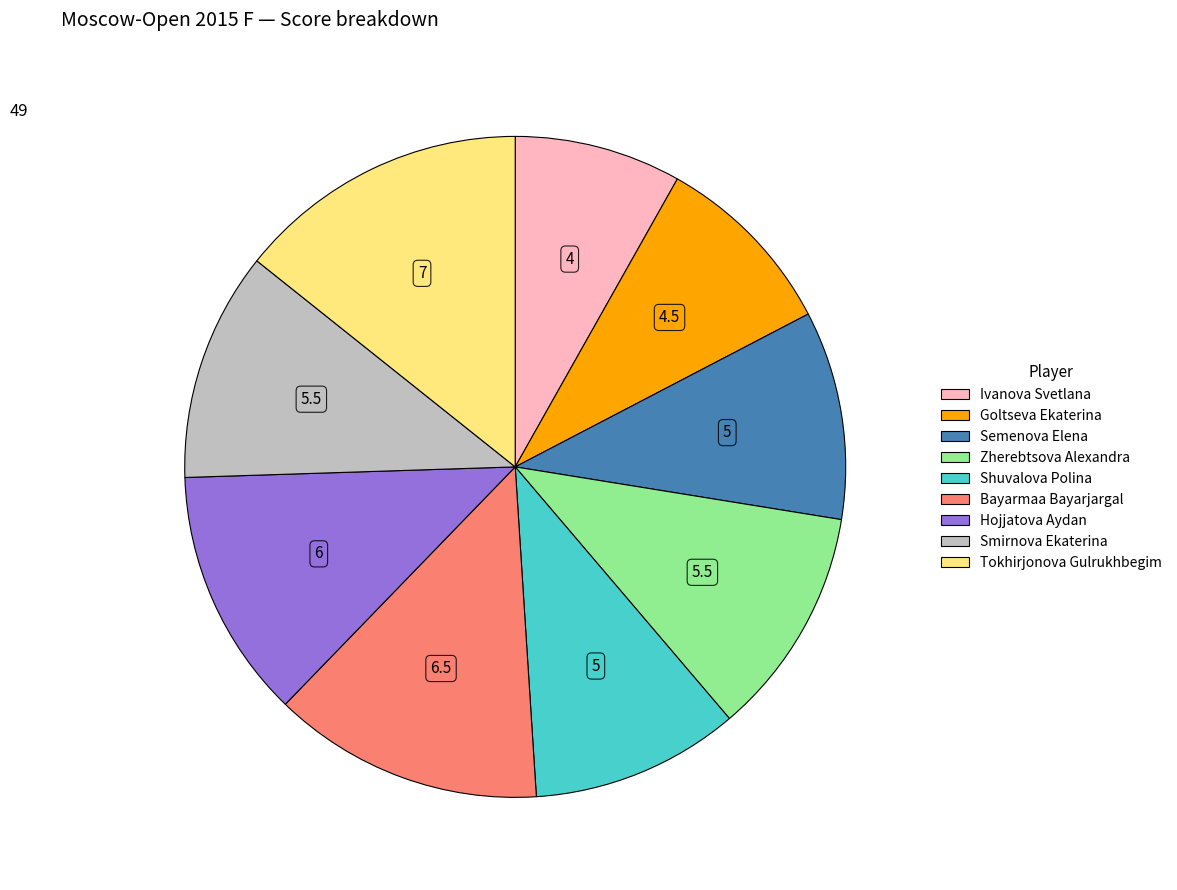

What is the largest slice in the pie chart?

Tokhirjonova Gulrukhbegim